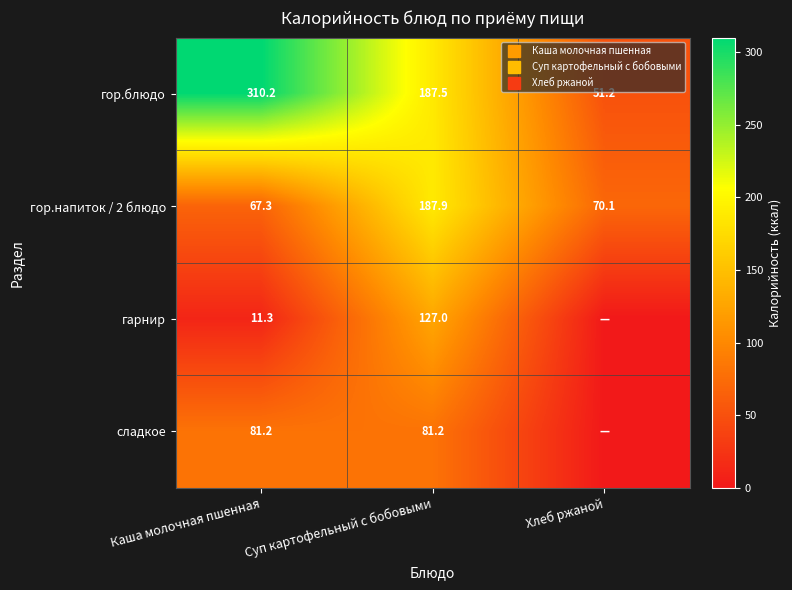

Rank the categories by сладкое value from highest to lowest.

Каша молочная пшенная, Суп картофельный с бобовыми, Хлеб ржаной